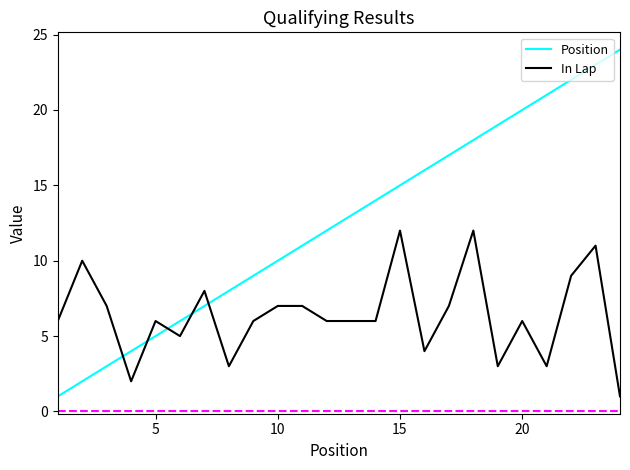

What is the difference between the maximum and minimum values in the In Lap series?

11